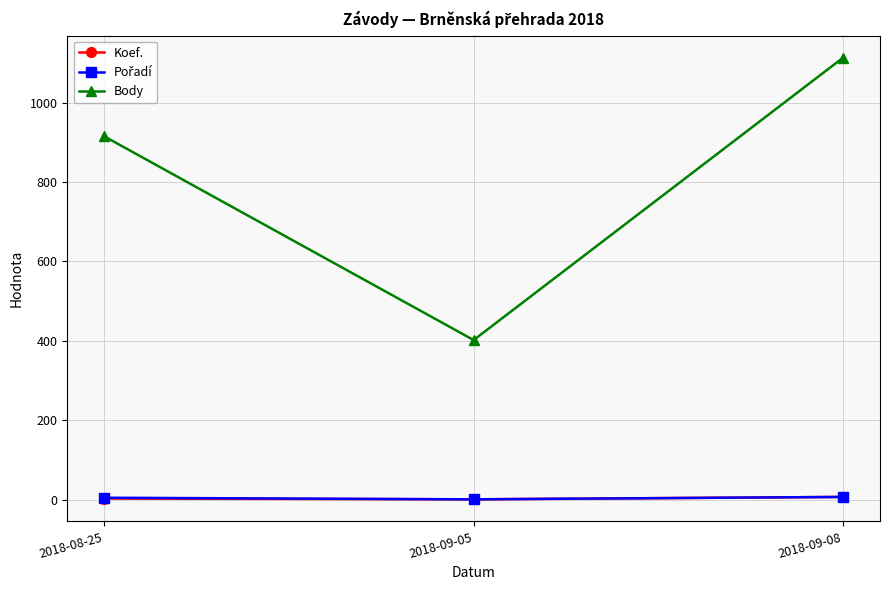

At which category is the sum across all series the highest?

2018-09-08